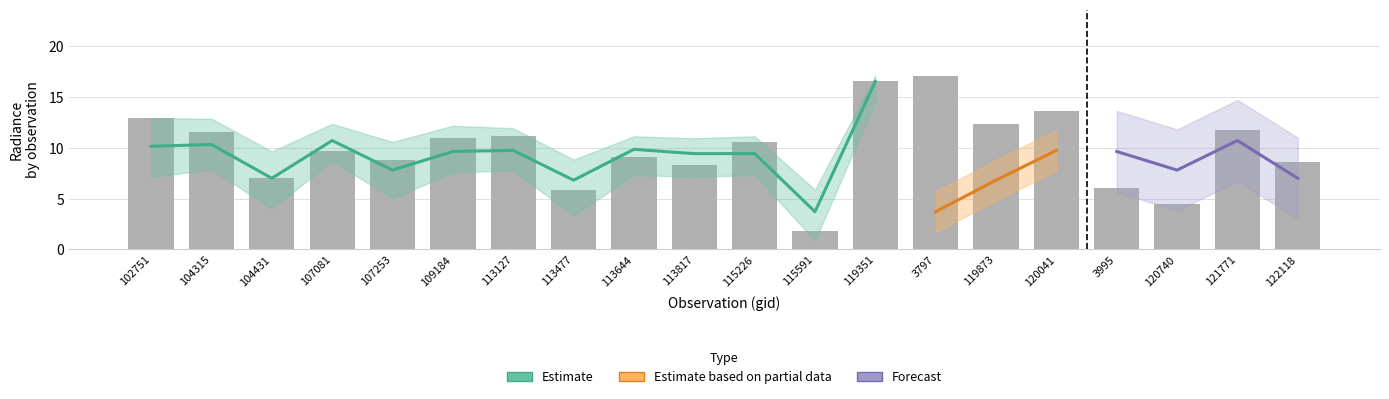

At how many categories does at least one series exceed 16?

2